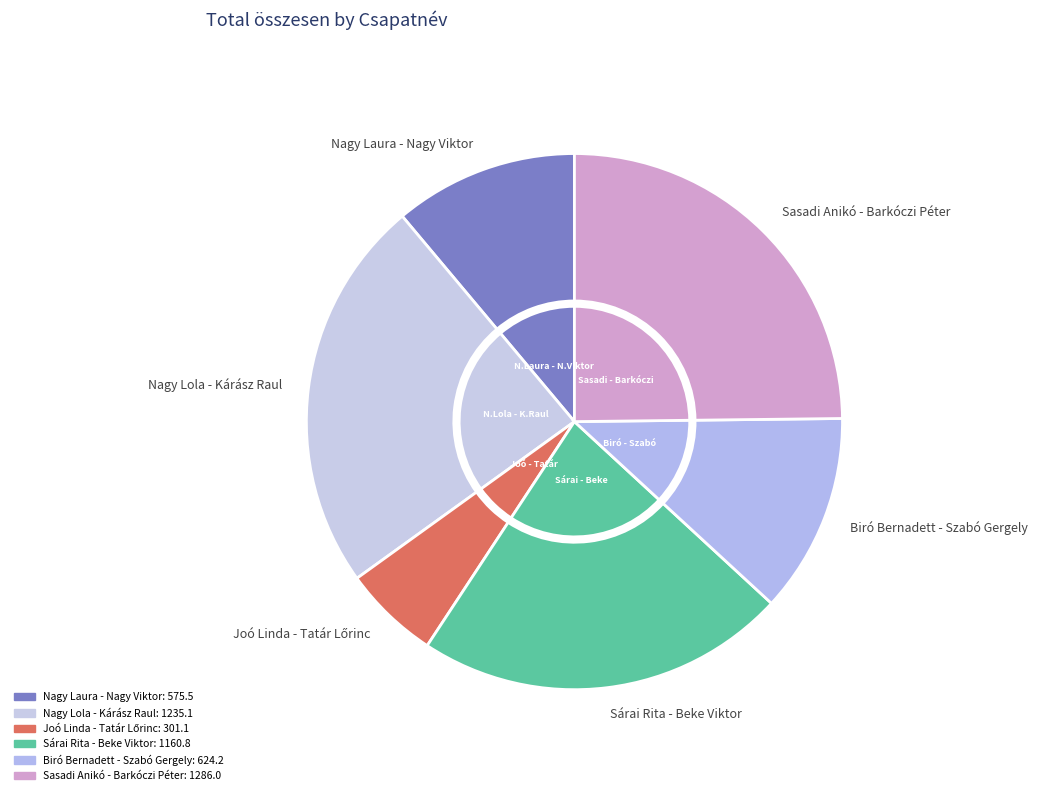

How many slices are in this pie chart?

6